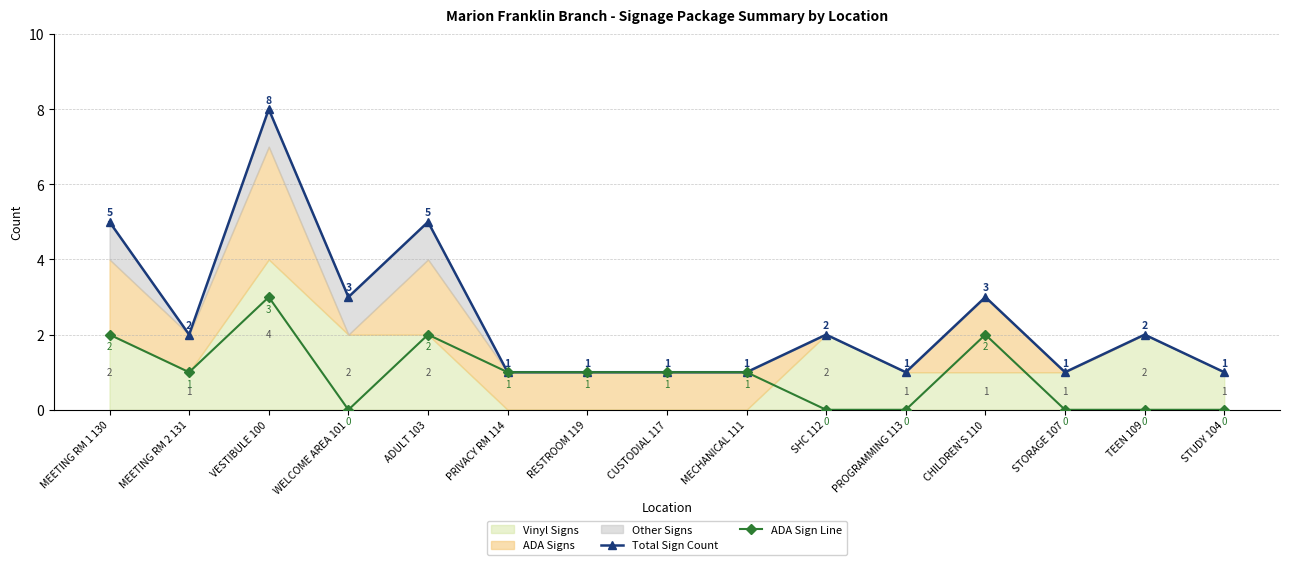

At which category does ADA Sign Line reach its first local valley?

MEETING RM 2 131